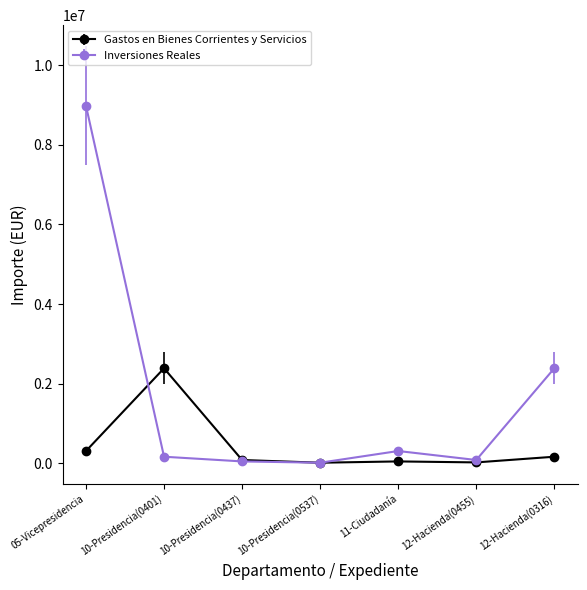

What is the highest value of the Gastos en Bienes Corrientes y Servicios series?

2387781.5